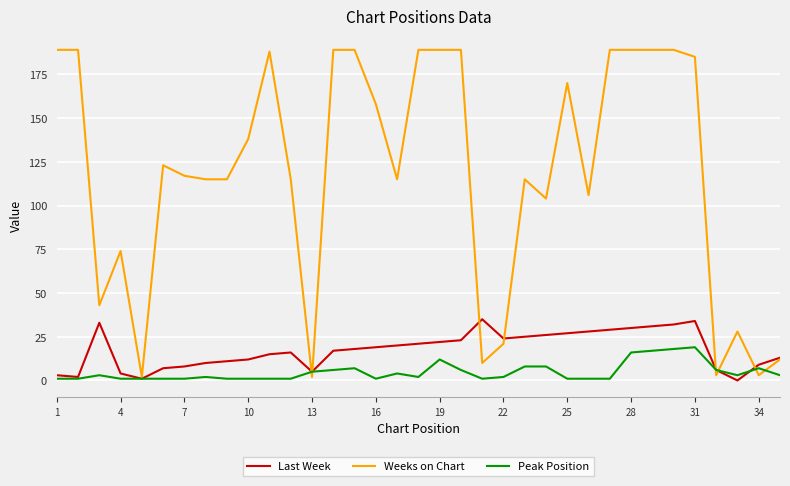

Which series has the largest total across all categories?

Weeks on Chart